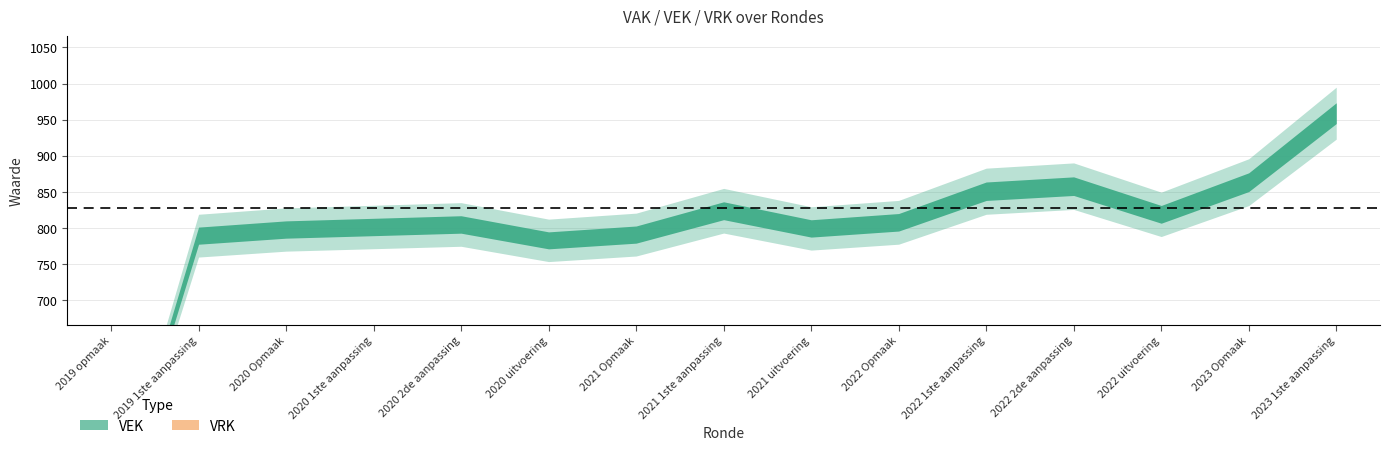

Which series has the largest total across all categories?

VEK